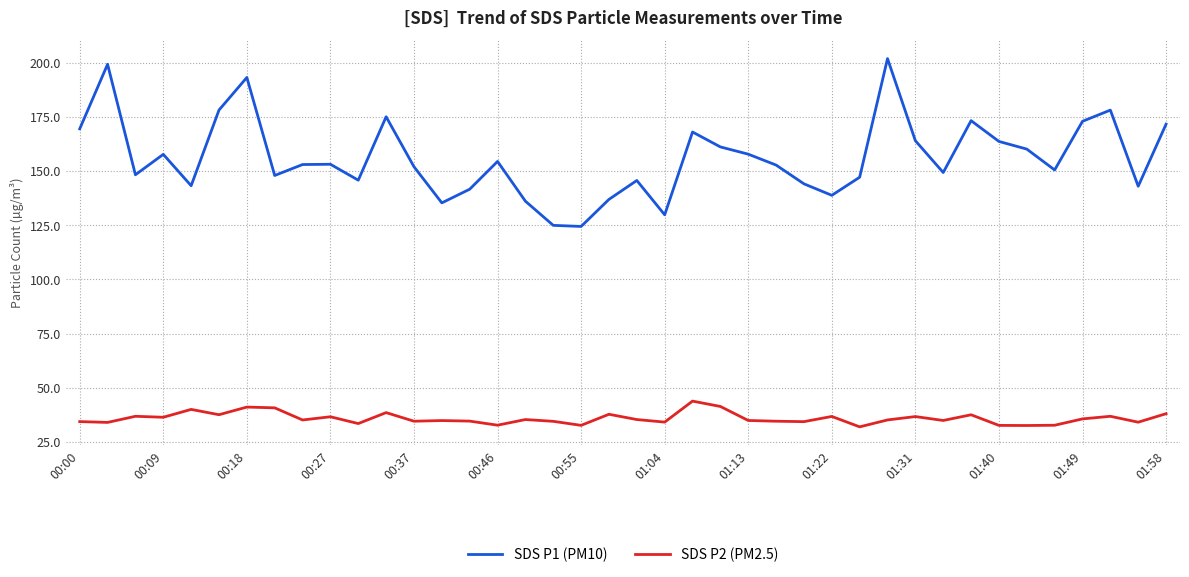

How many categories are shown in the chart?

40